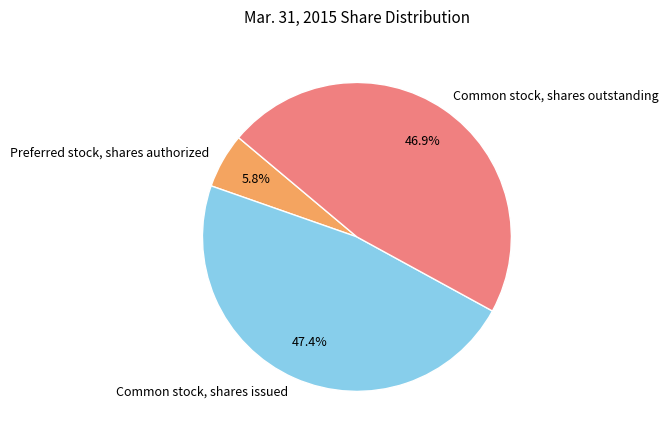

To the nearest percent, what percentage of the pie is Preferred stock, shares authorized?

6%